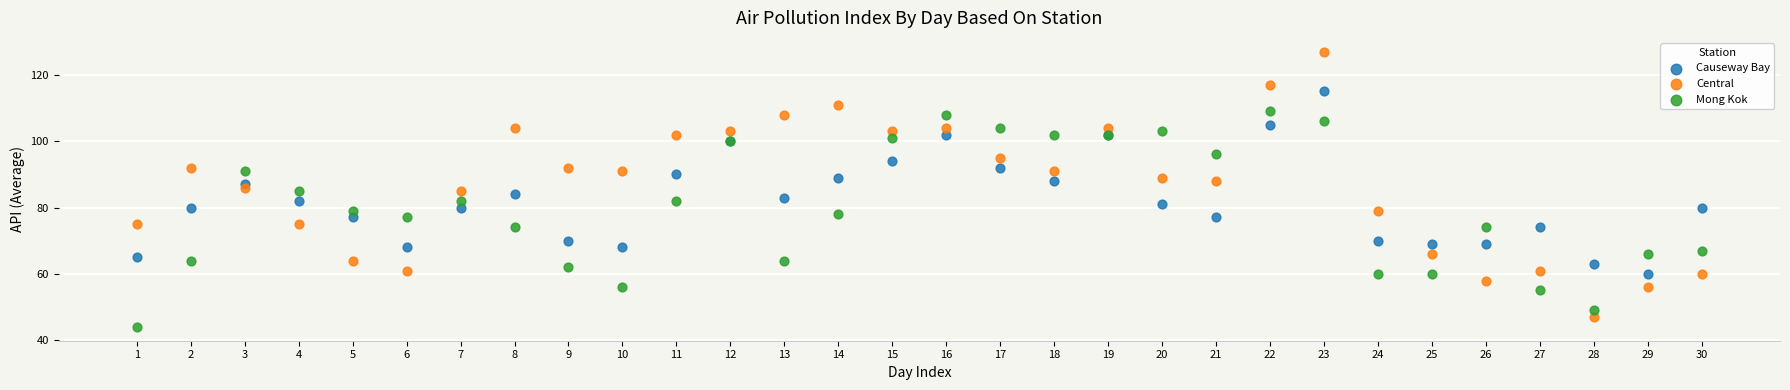

What are all the series names shown in the legend?

Causeway Bay, Central, Mong Kok